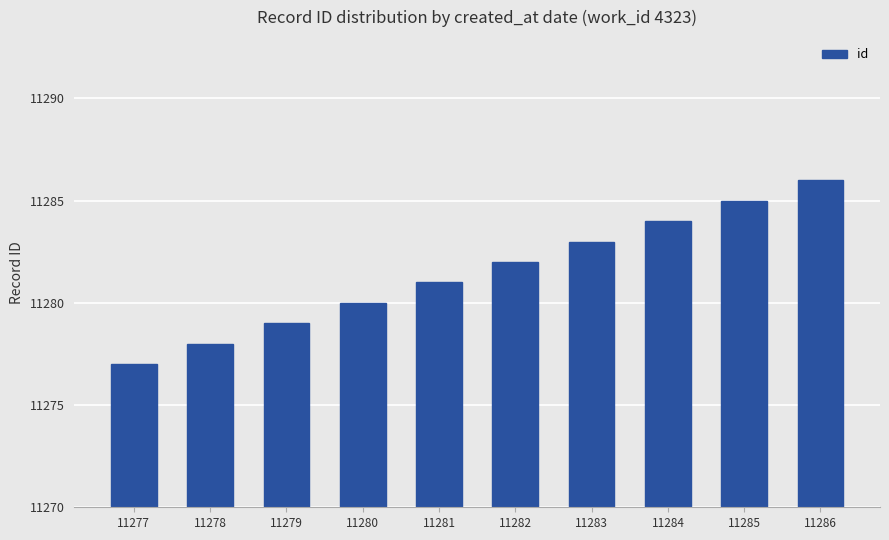

What is the smallest value displayed?

11277